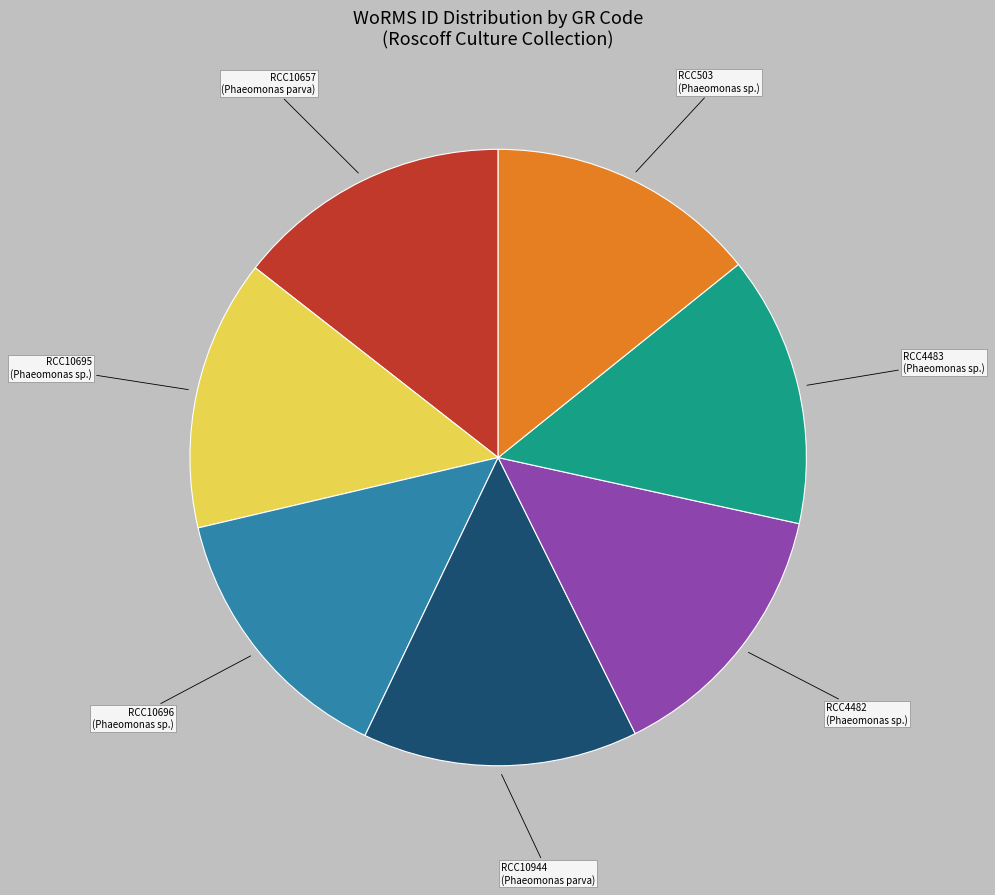

Is the sum of RCC4482 and RCC503 greater than half?

No